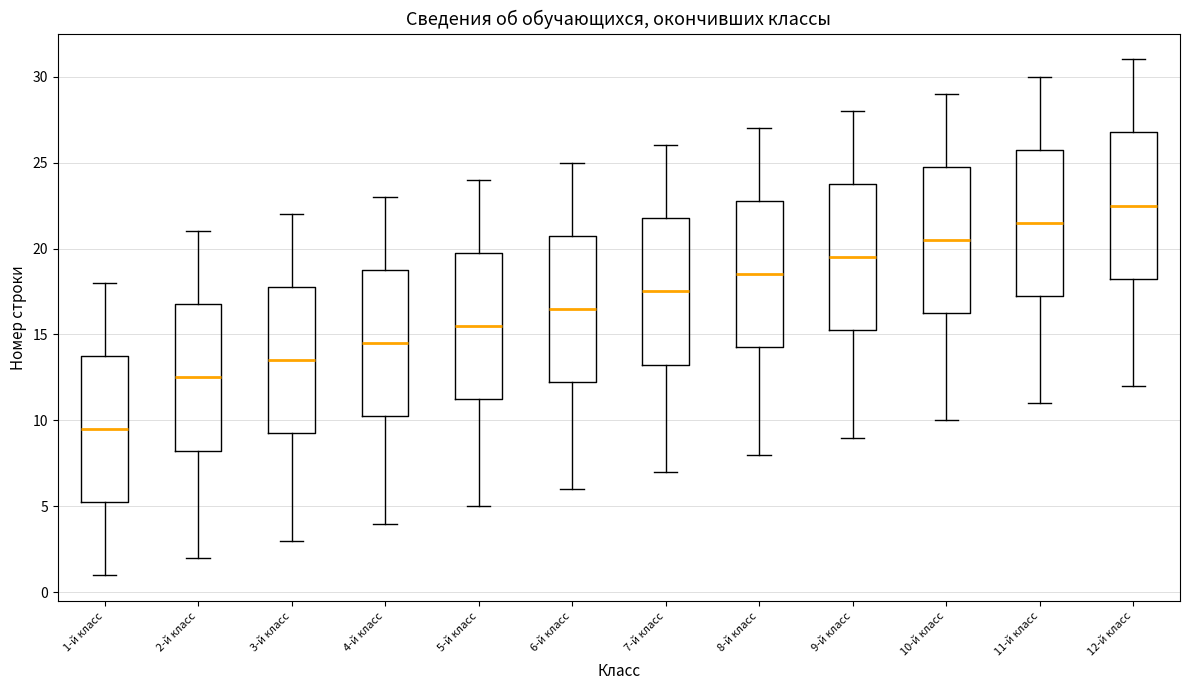

Which box has the lowest median line?

1-й класс